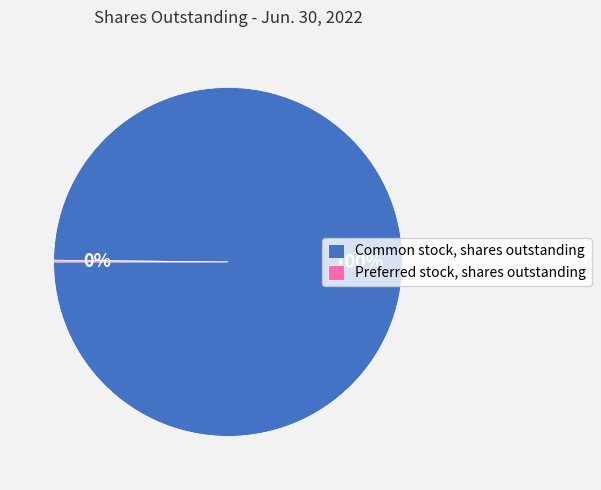

To the nearest percent, what is the average slice percentage?

50%